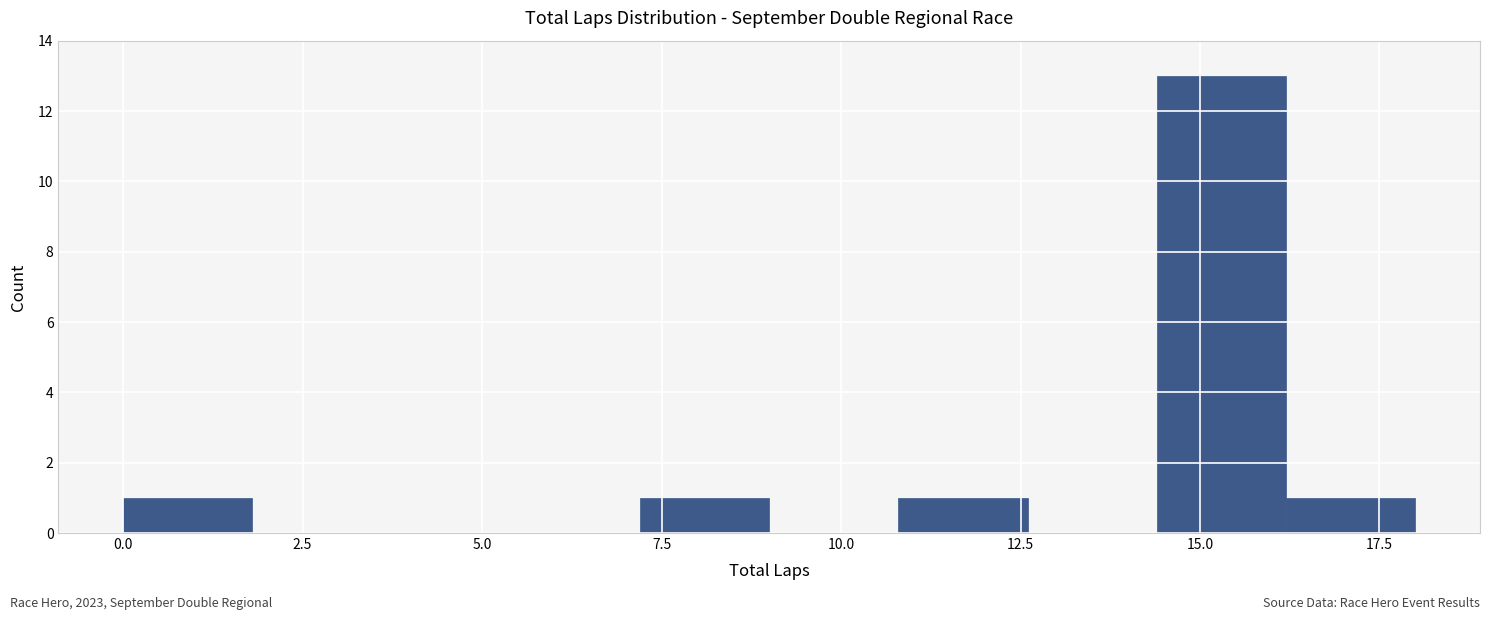

Around what value on the x-axis is the tallest bar? Give the approximate position of its centre, as read against the axis.

15.5